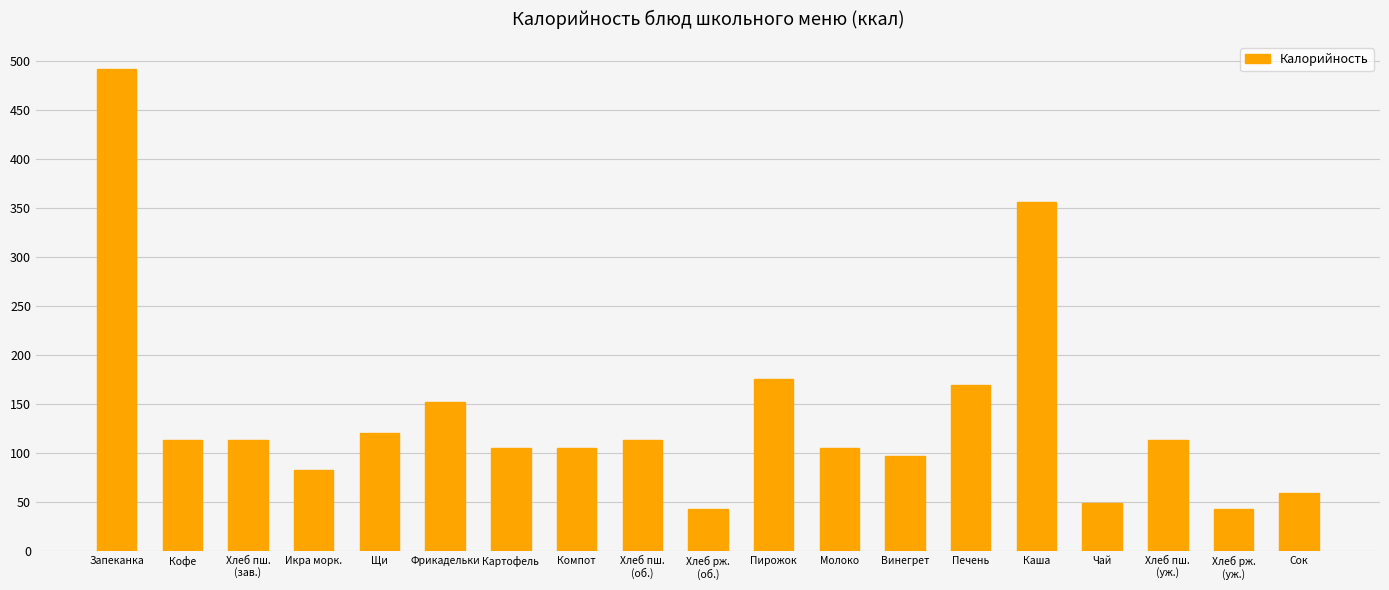

What is the approximate value at Молоко?

105.4